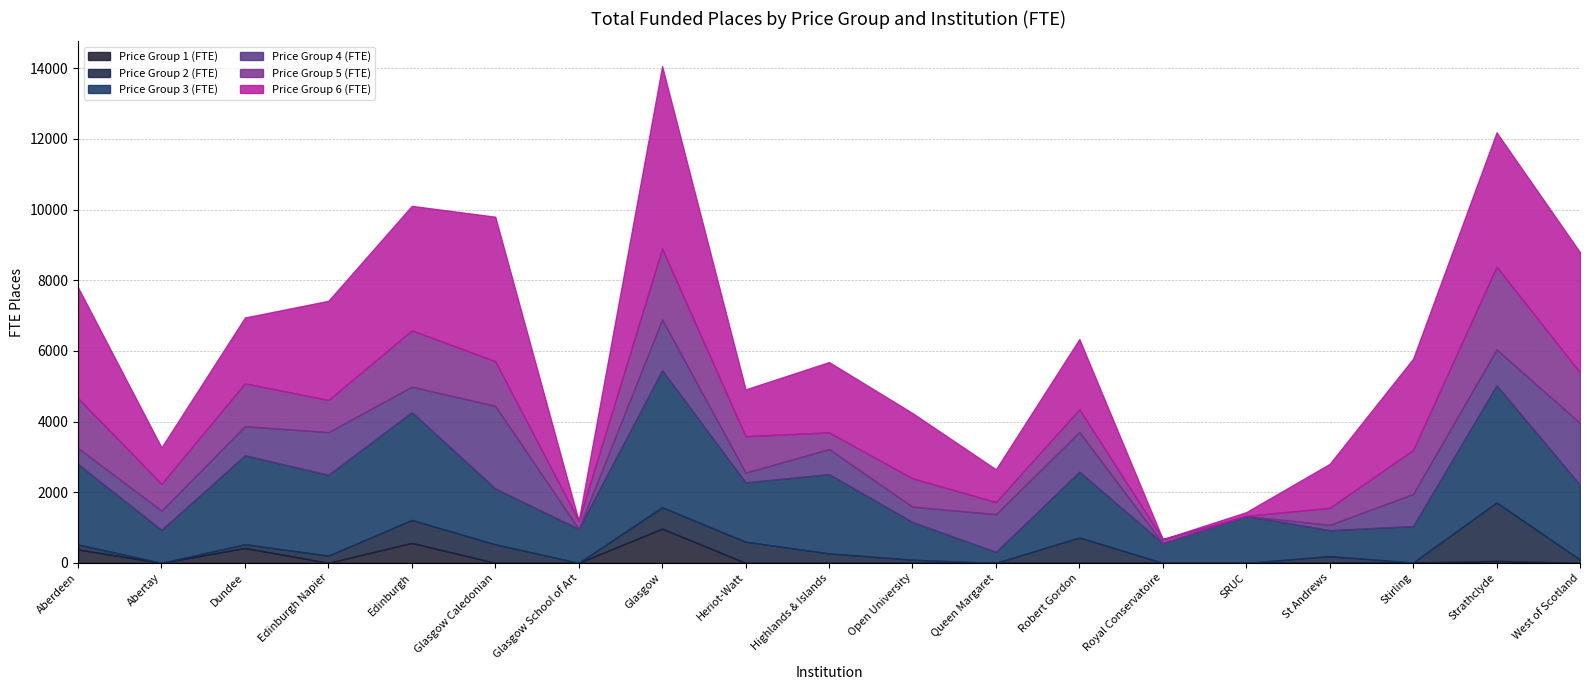

What are all the series names shown in the legend?

Price Group 1 (FTE), Price Group 2 (FTE), Price Group 3 (FTE), Price Group 4 (FTE), Price Group 5 (FTE), Price Group 6 (FTE)